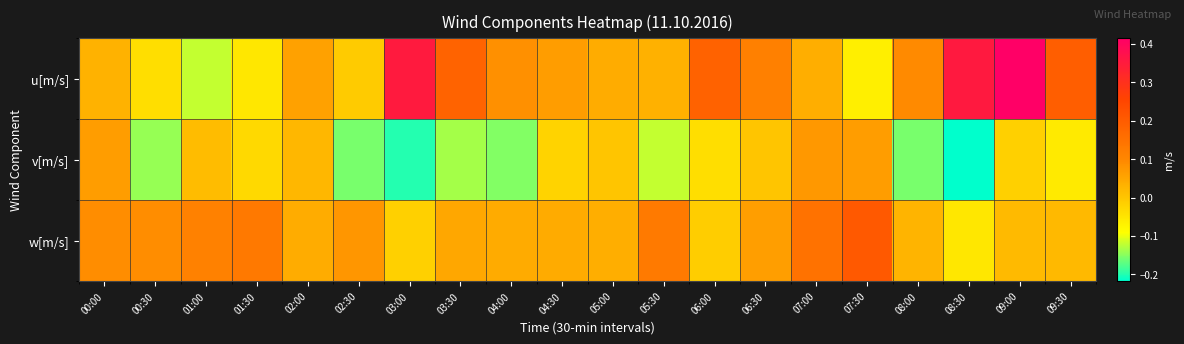

List the series in order of their peak value, highest first.

u[m/s], w[m/s], v[m/s]